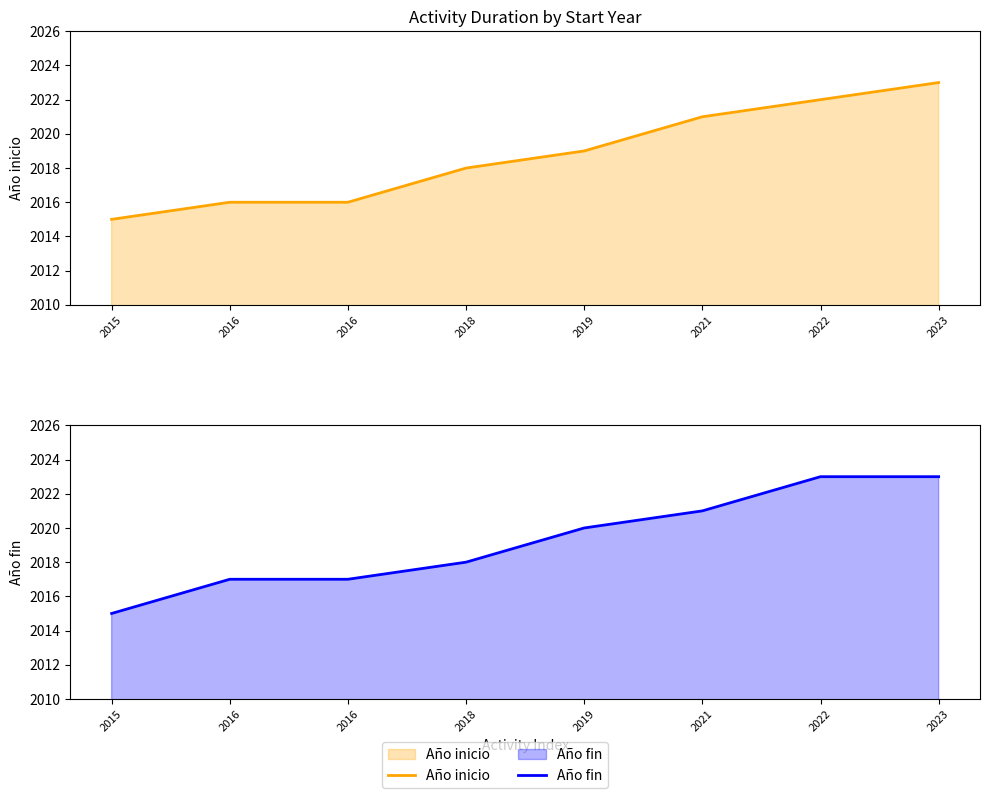

What is the total value across all series at 2019?

4039